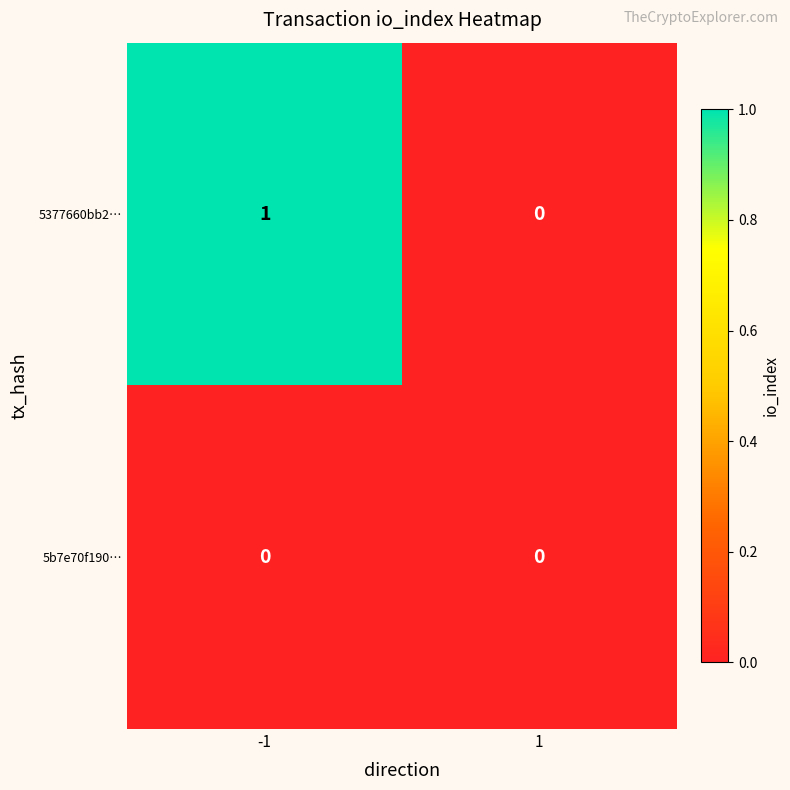

Reading left to right, transcribe all the data shown in this chart.

5377660bb2…: 1	0
5b7e70f190…: 0	0